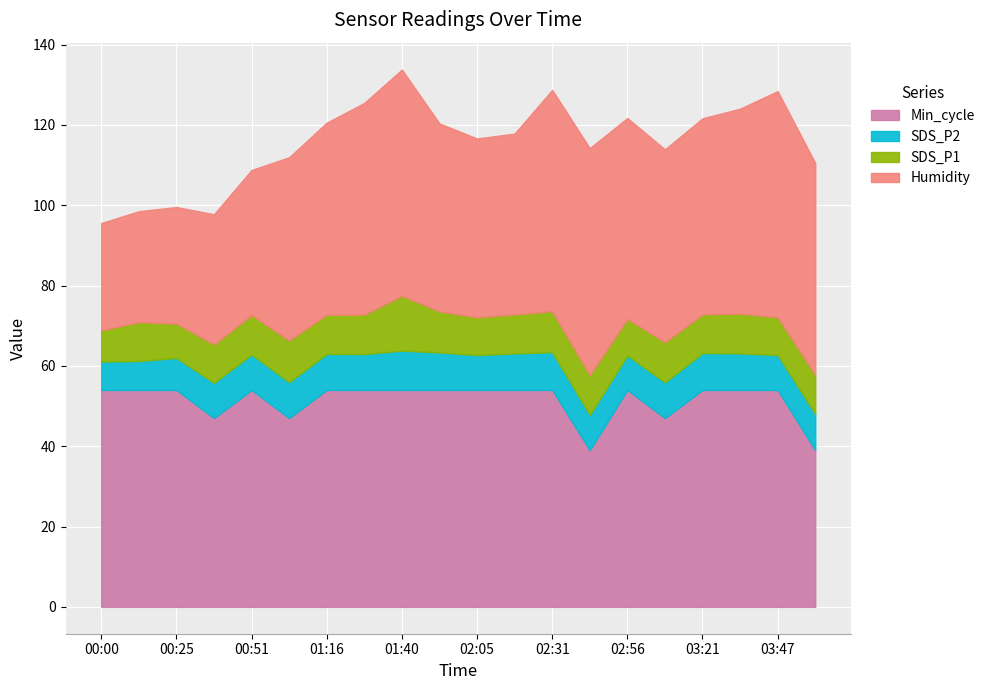

At which label is Humidity closest to 41?

02:05